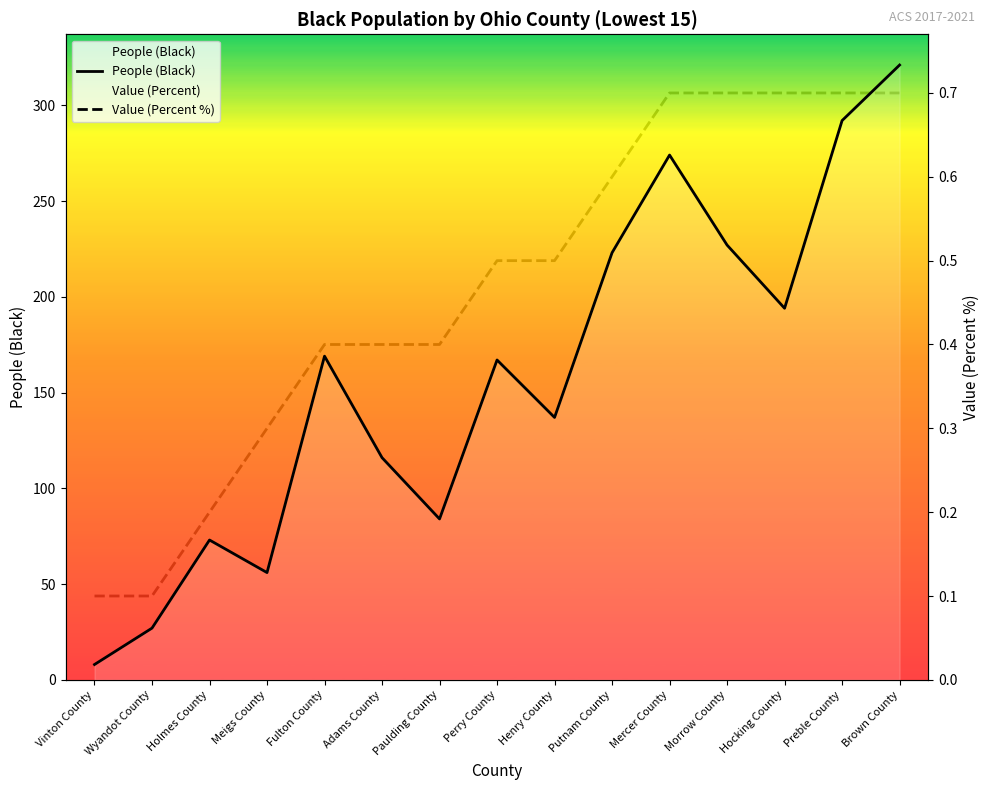

What is the smallest value displayed?

0.1